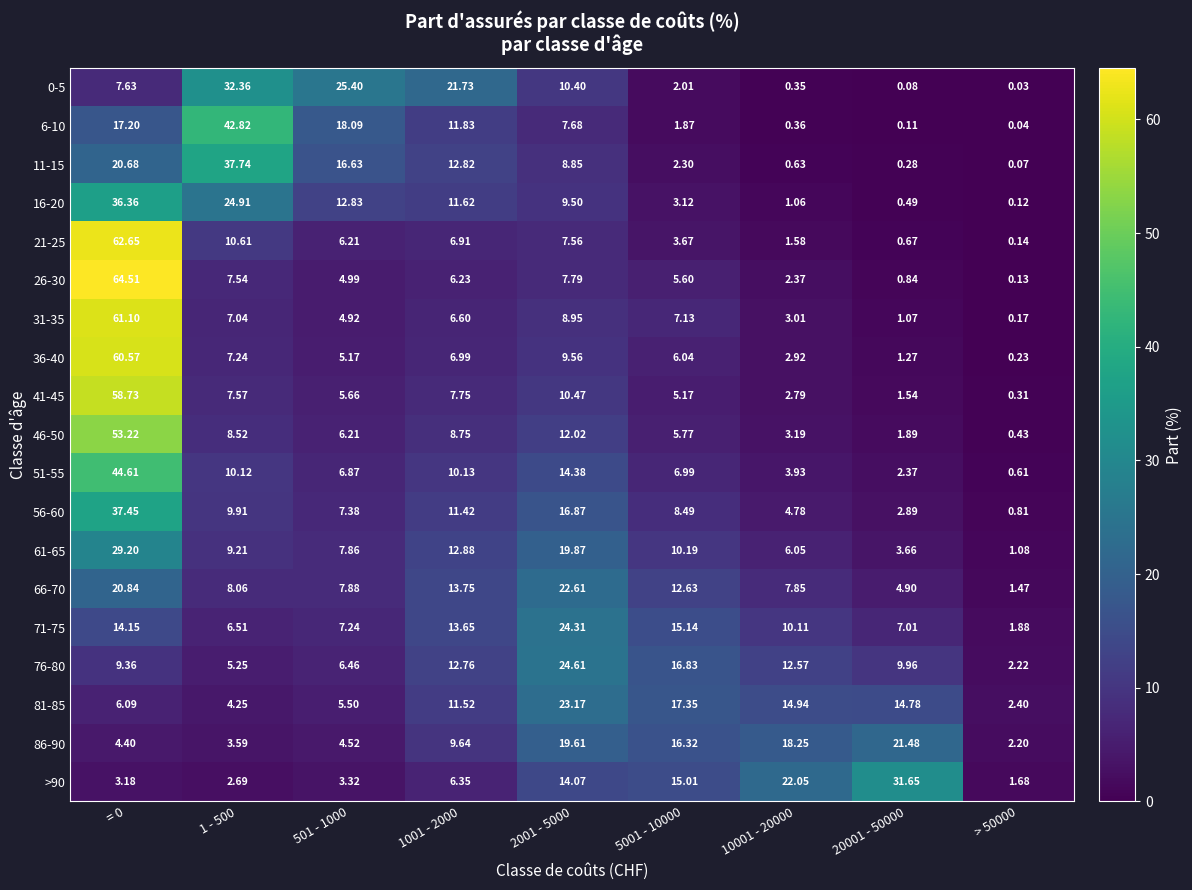

Is the value of 56-60 at 2001 - 5000 greater than the value of 46-50 at 5001 - 10000?

Yes